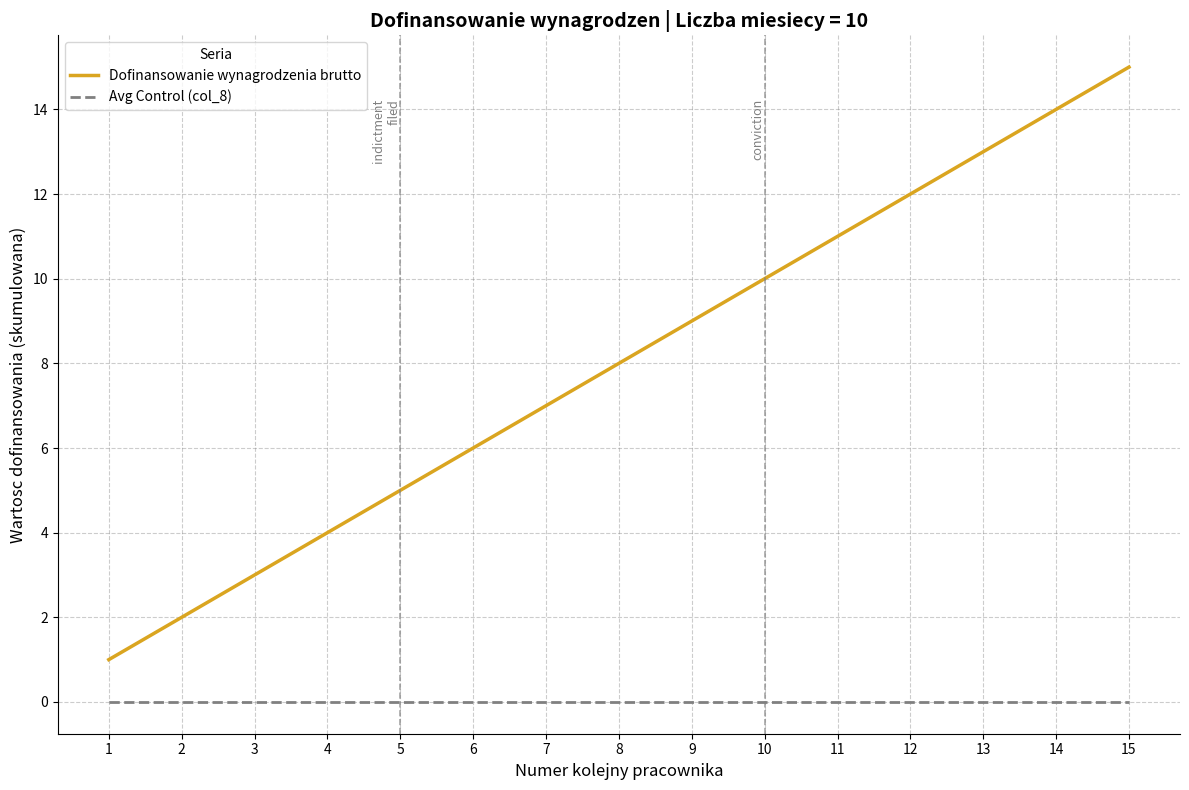

What is the minimum value for Dofinansowanie wynagrodzenia brutto?

1